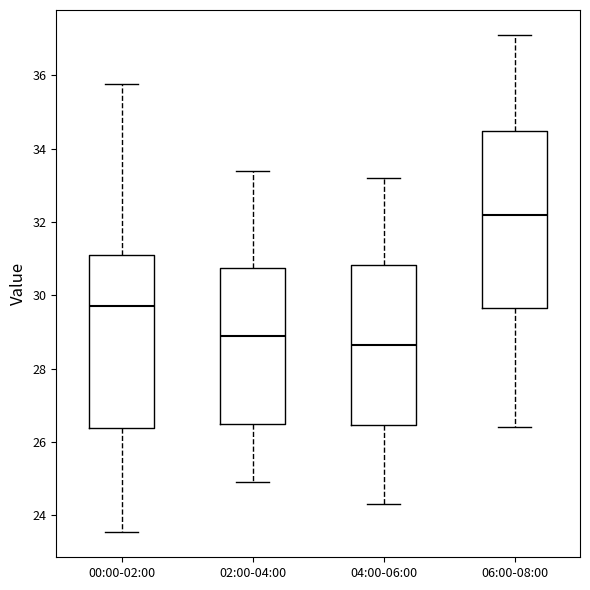

Reading left to right, transcribe this box plot: for each box, give where its median line is, the range the box spans, and where its two whiskers end, as read against the y-axis. The values are not printed on the chart, so give them approximately, as read against the axis.

00:00-02:00: median 29.8, box 26.4 to 31.0, whiskers 23.6 to 35.8
02:00-04:00: median 29.0, box 26.4 to 30.8, whiskers 25.0 to 33.4
04:00-06:00: median 28.6, box 26.4 to 30.8, whiskers 24.4 to 33.2
06:00-08:00: median 32.2, box 29.6 to 34.4, whiskers 26.4 to 37.2